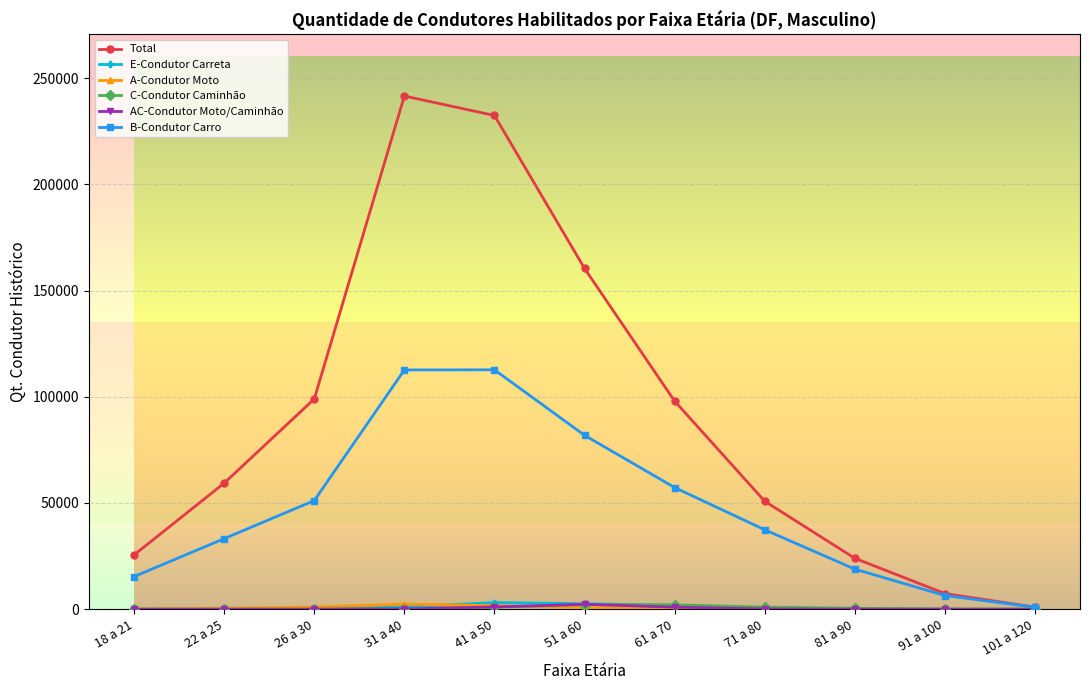

Does the chart display data point markers on the line(s)?

Yes